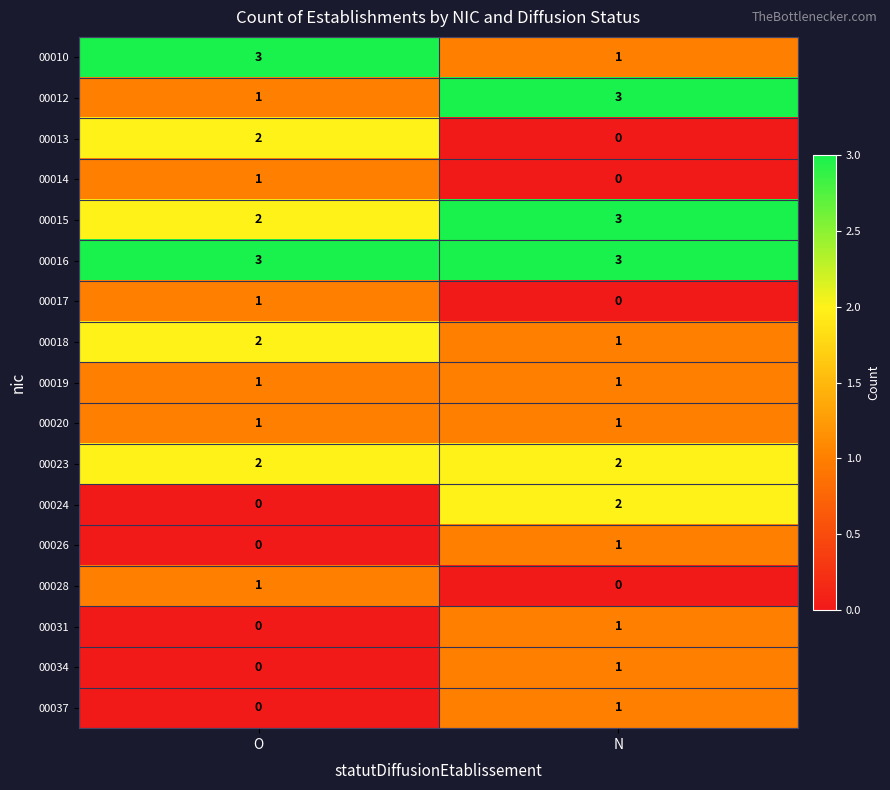

What is the spread (max minus min) of values at O?

3